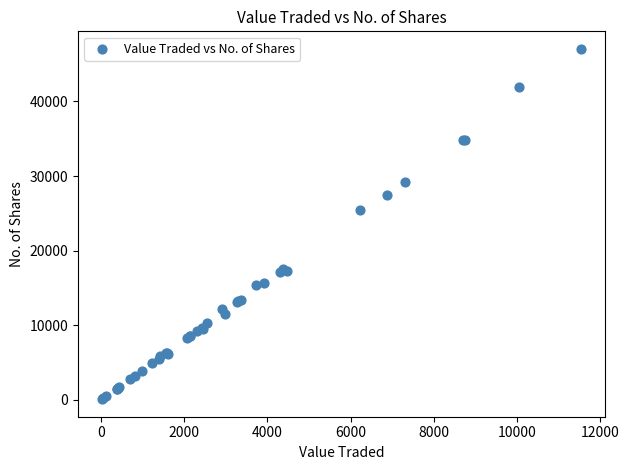

What Y value in the scatter plot is closest to 23575?

25502